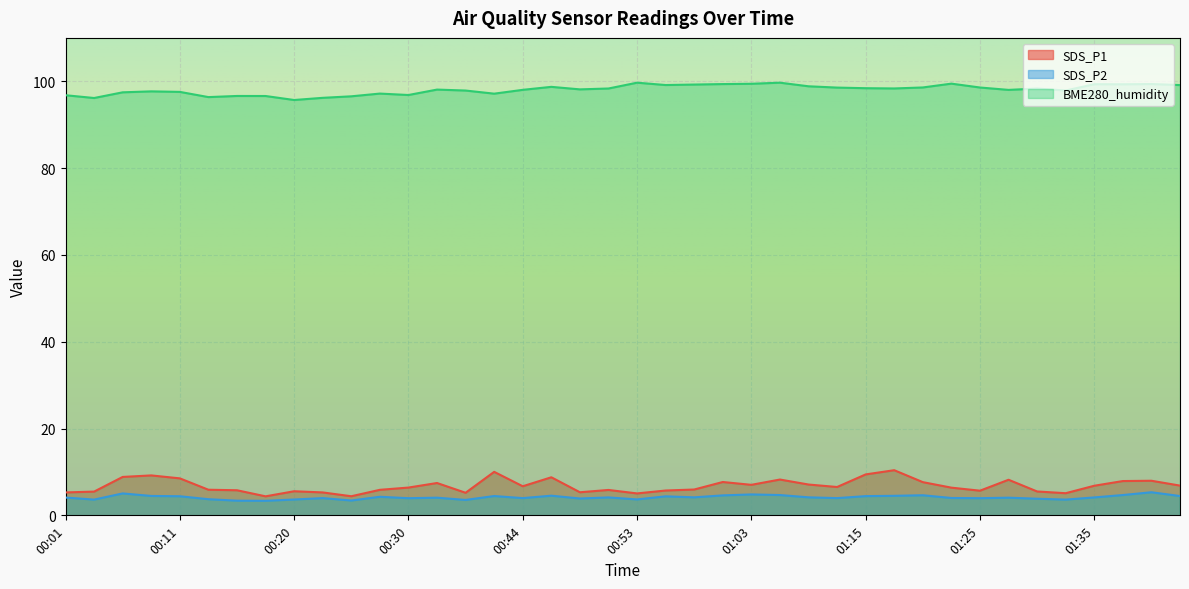

Which series has the widest spread of values?

SDS_P1